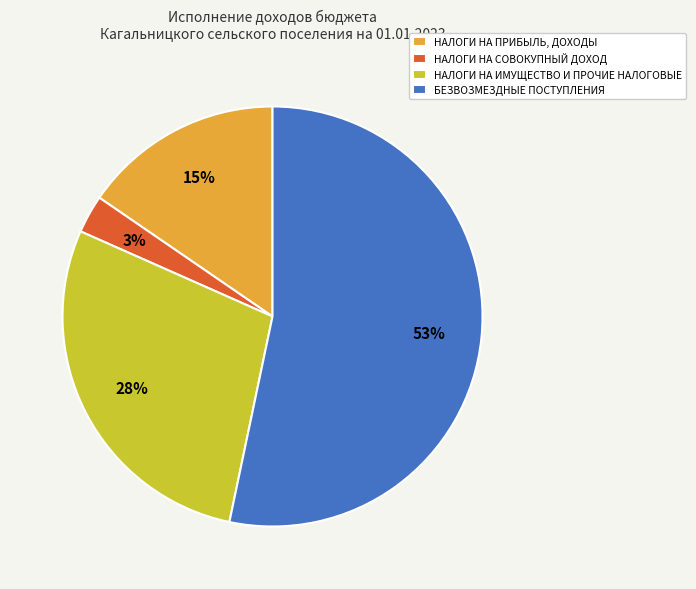

True or false: НАЛОГИ НА ИМУЩЕСТВО И ПРОЧИЕ НАЛОГОВЫЕ accounts for 37% of the total.

False